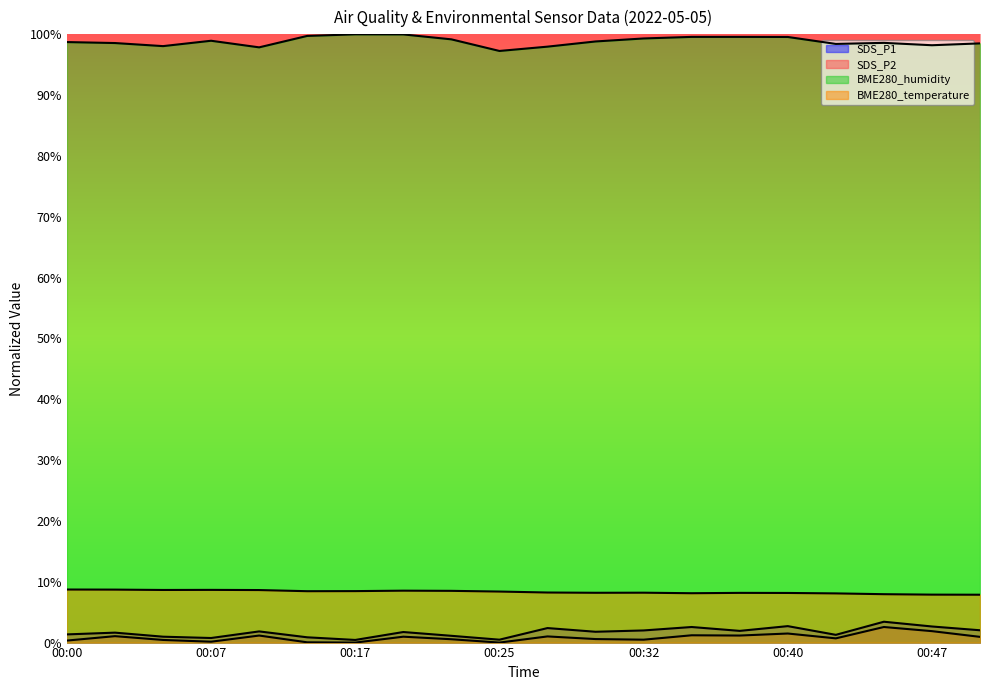

Which series has the largest total across all categories?

BME280_humidity